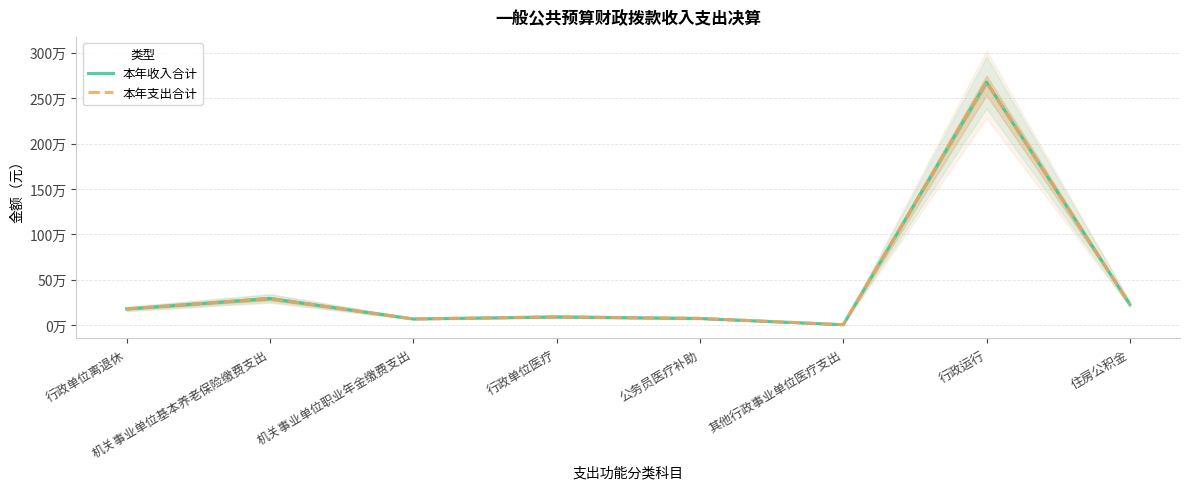

List the labels in order of 本年收入合计 value, largest first.

行政运行, 机关事业单位基本养老保险缴费支出, 住房公积金, 行政单位离退休, 行政单位医疗, 公务员医疗补助, 机关事业单位职业年金缴费支出, 其他行政事业单位医疗支出